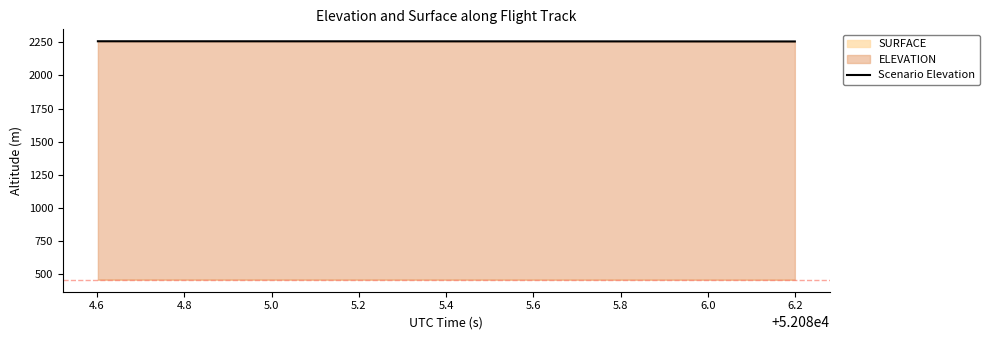

How many values exceed 2257?

31